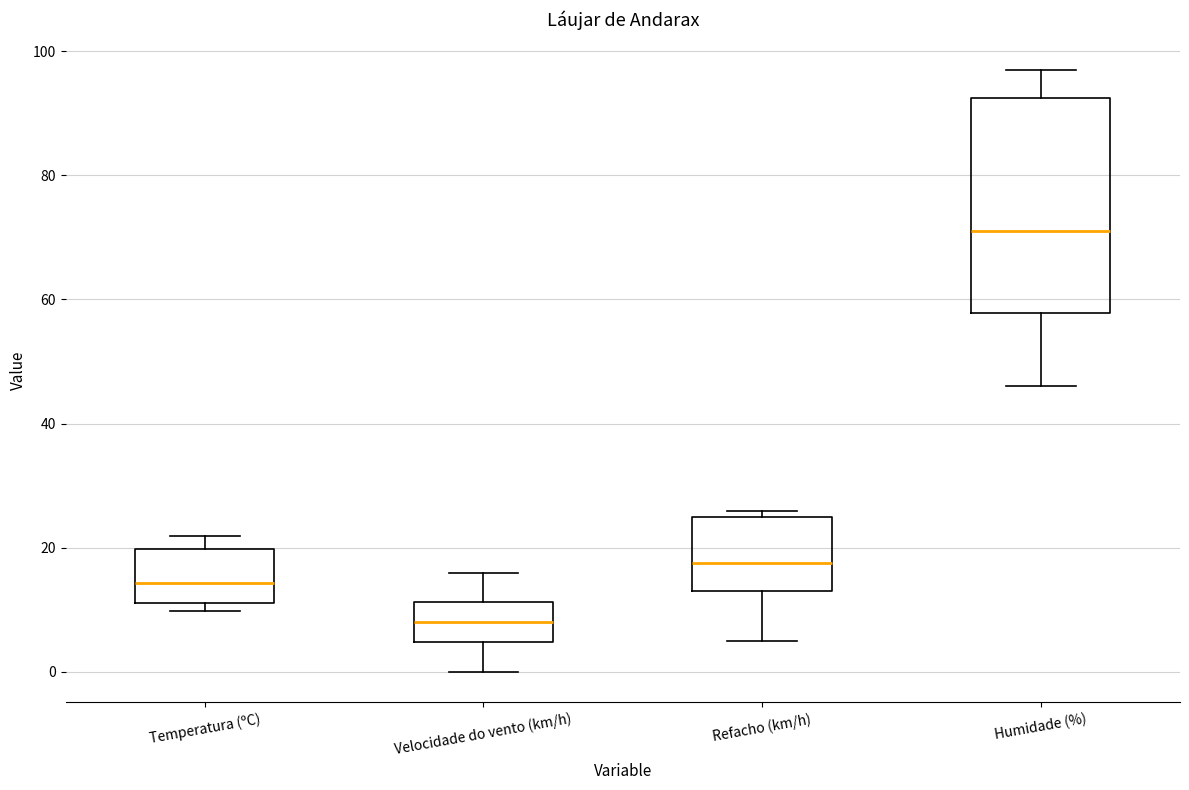

Reading left to right, transcribe this box plot: for each box, give where its median line is, the range the box spans, and where its two whiskers end, as read against the y-axis. The values are not printed on the chart, so give them approximately, as read against the axis.

Temperatura (ºC): median 14, box 12 to 20, whiskers 10 to 22
Velocidade do vento (km/h): median 8, box 4 to 12, whiskers 0 to 16
Refacho (km/h): median 18, box 14 to 26, whiskers 6 to 26 (just above the box's upper edge)
Humidade (%): median 72, box 58 to 92, whiskers 46 to 98